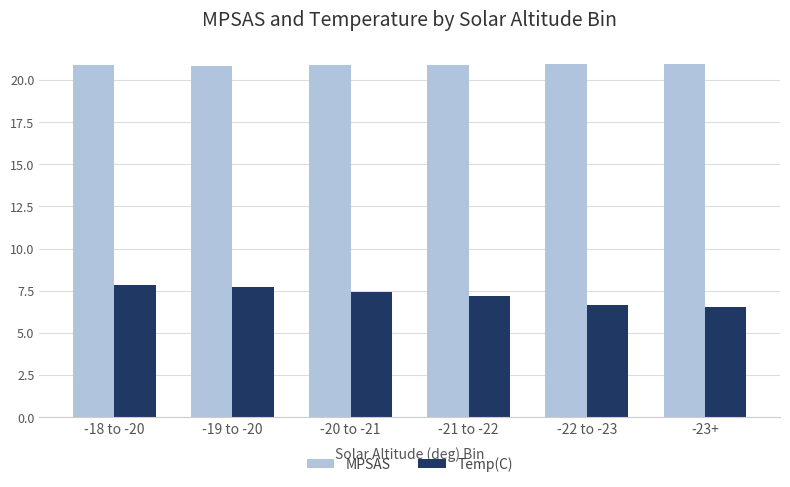

How many bars are there in each group?

2